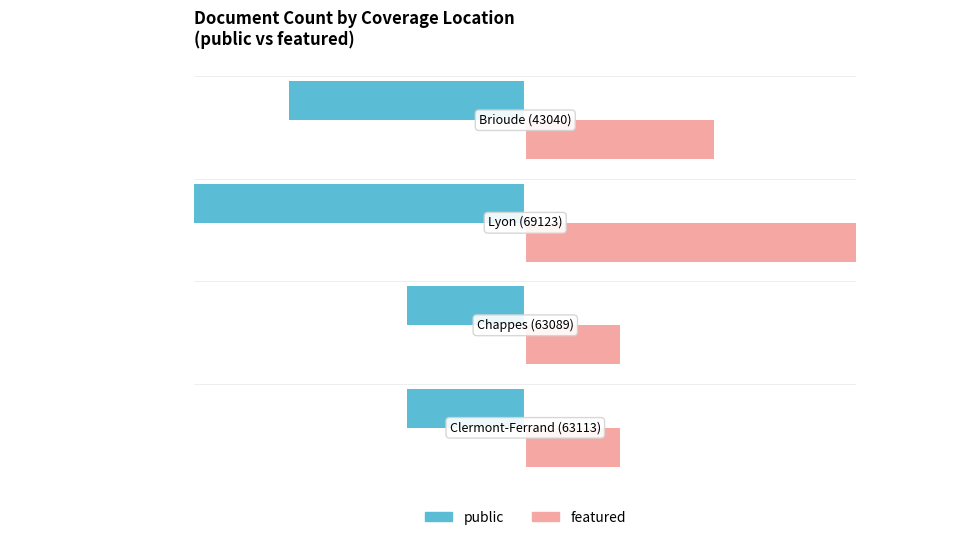

What is the difference between the maximum and second lowest values in the public series?

12.5